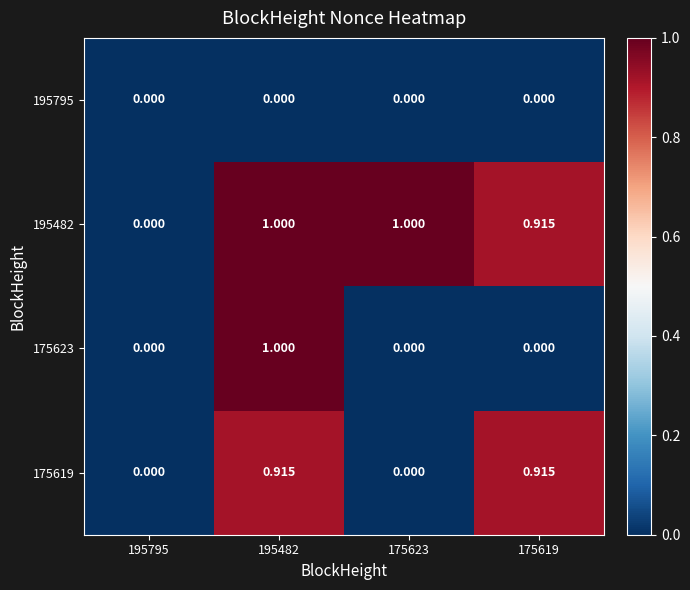

How many data points in 195482 are less than 1?

2